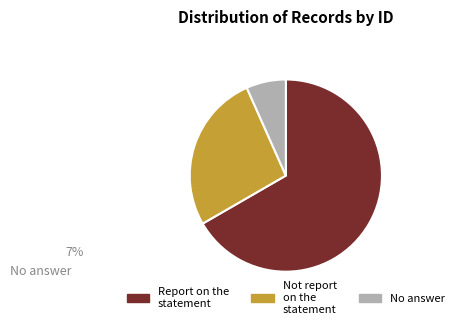

Does any single category account for the majority?

Yes